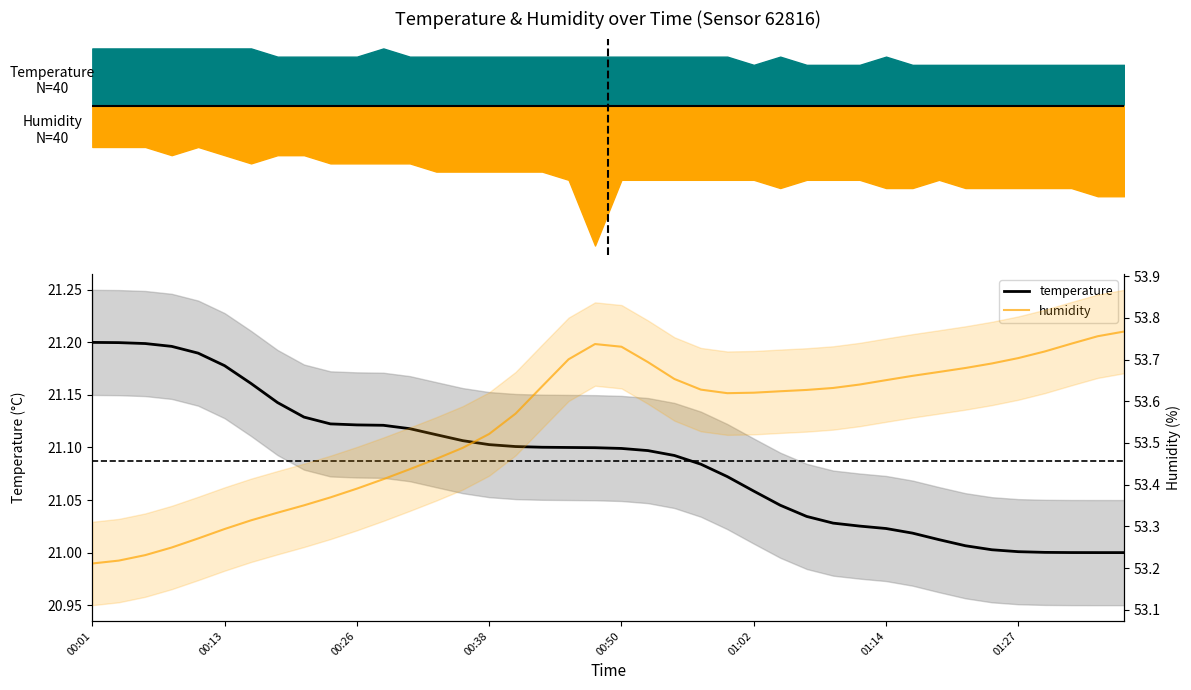

What position from the right is 00:01?

40